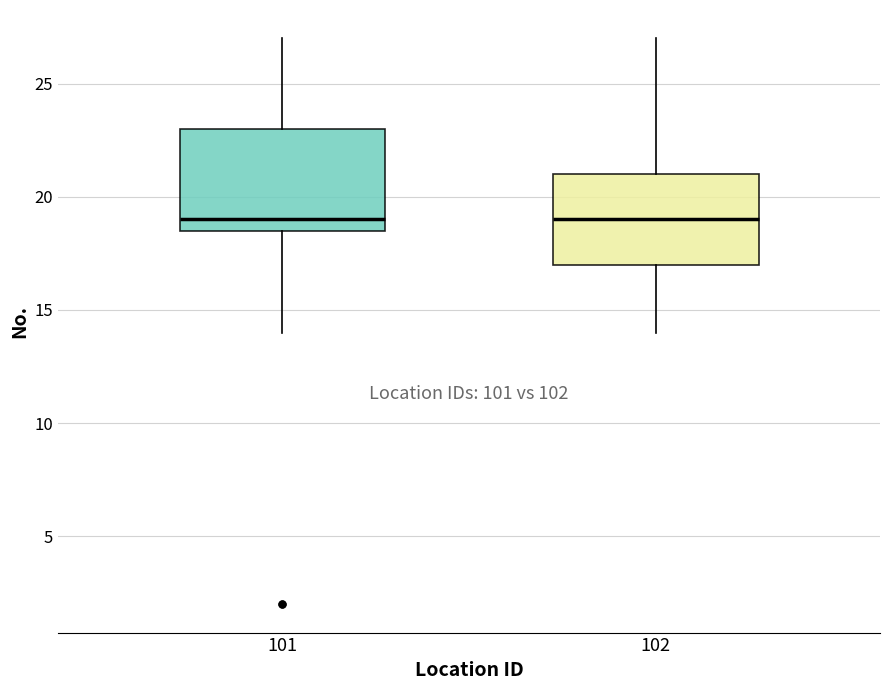

Where does the upper whisker of the box at x = 102 end on the y-axis? The values are not printed on the chart, so give them approximately, as read against the axis.

27.0